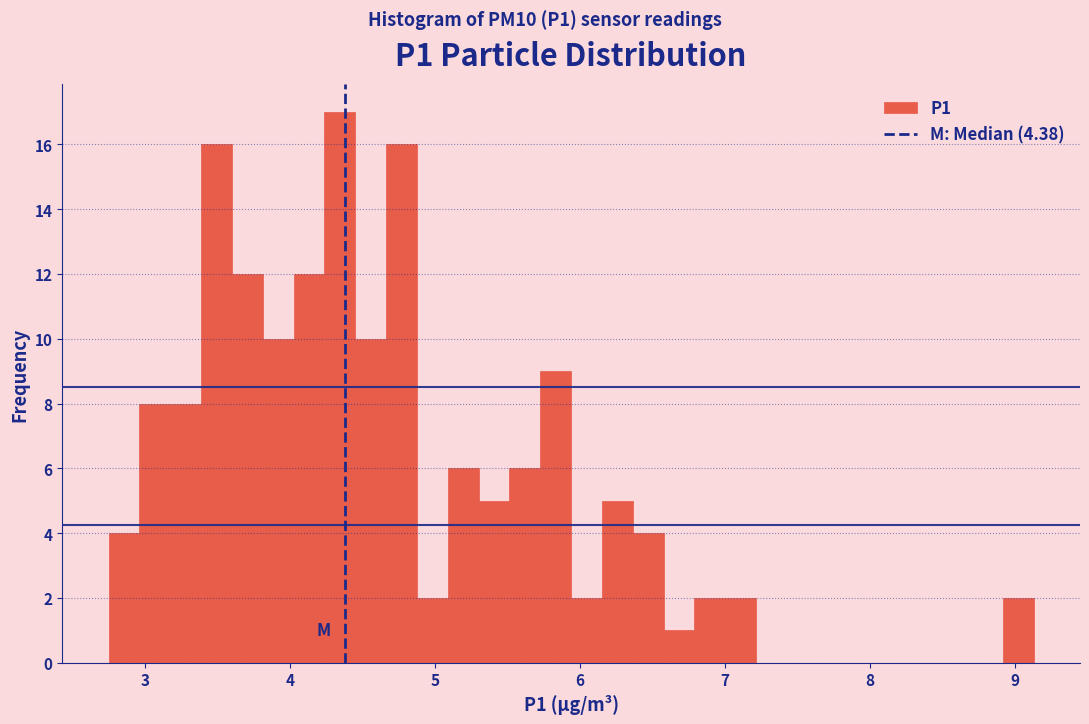

Read against the x-axis, roughly where is the centre of the tallest bar?

4.3